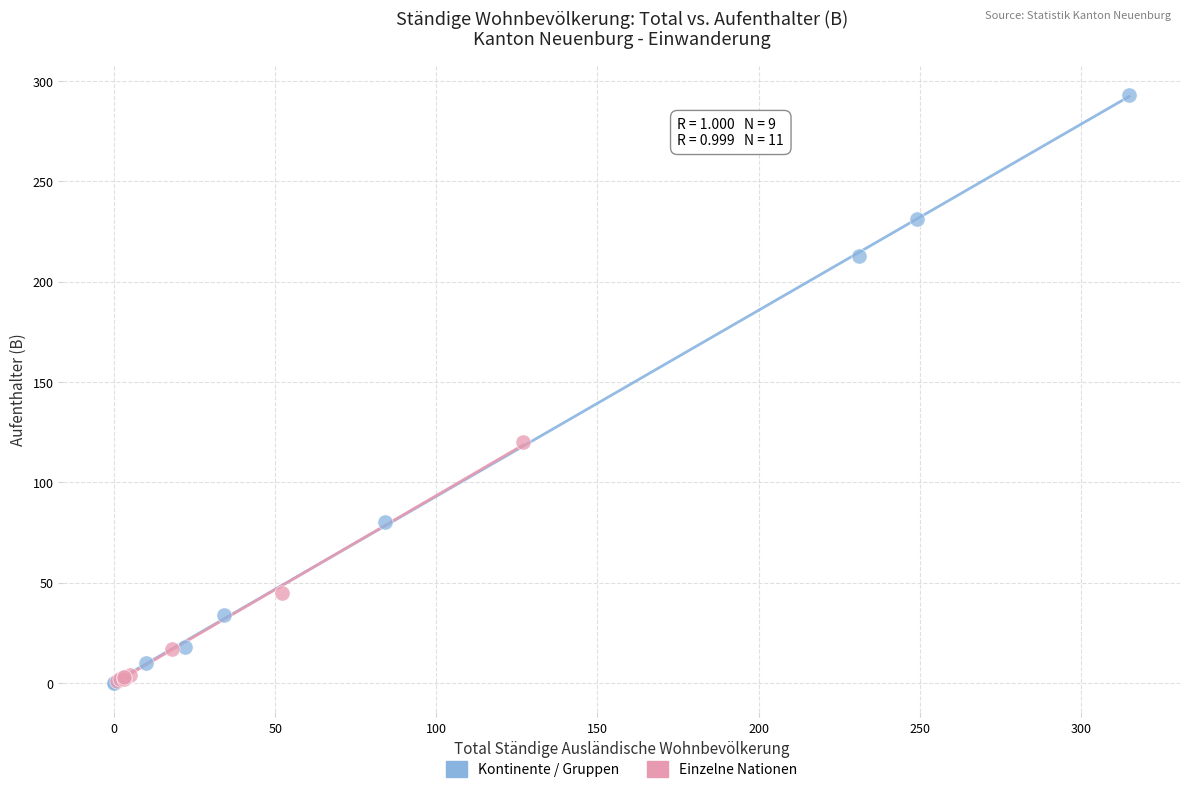

Which series has the widest spread of Y values?

Kontinente / Gruppen